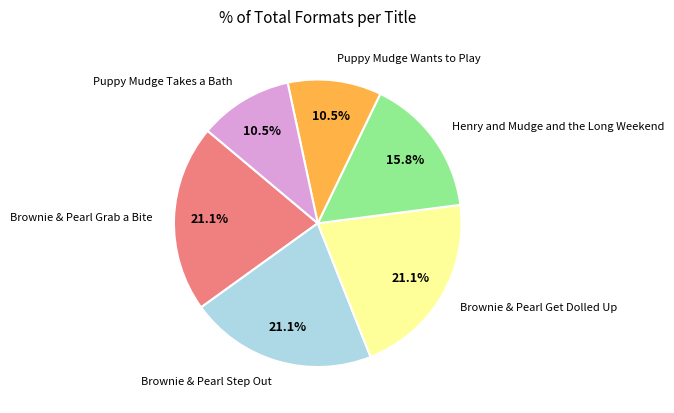

Is there any slice that represents more than half of the pie?

No